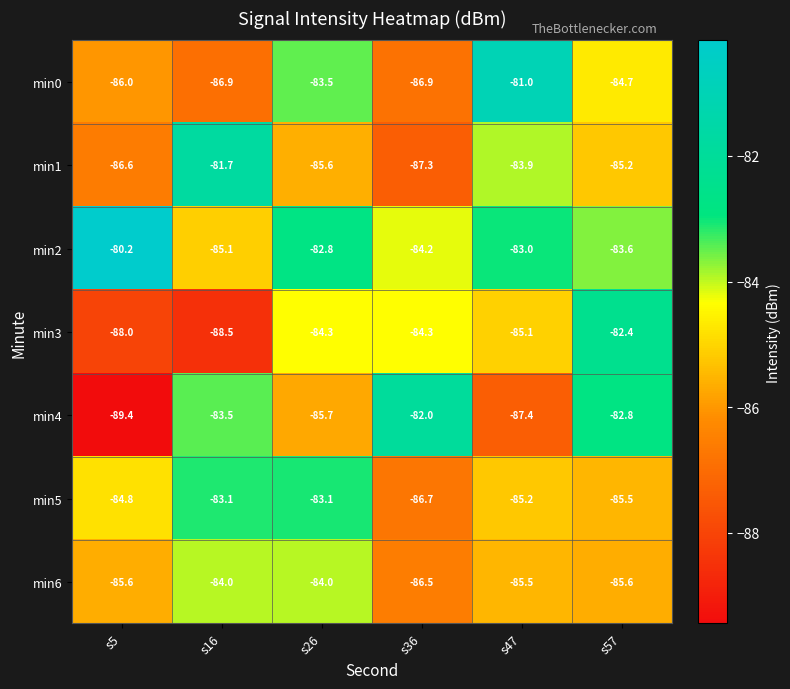

What is the difference between the highest and lowest values at s57?

3.2